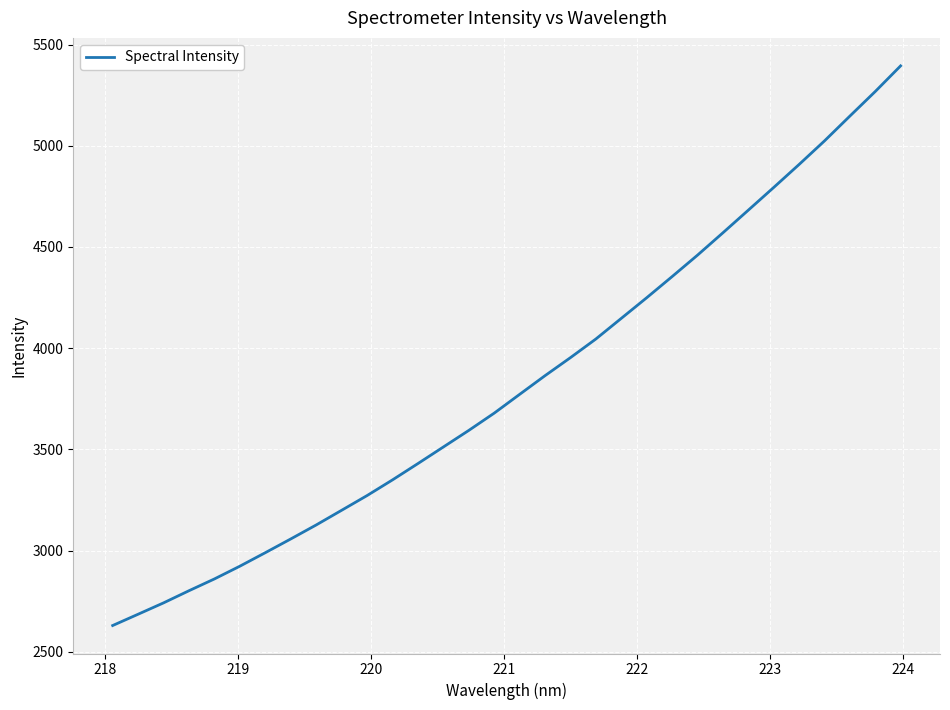

What is the difference between the maximum and minimum values?

2765.8